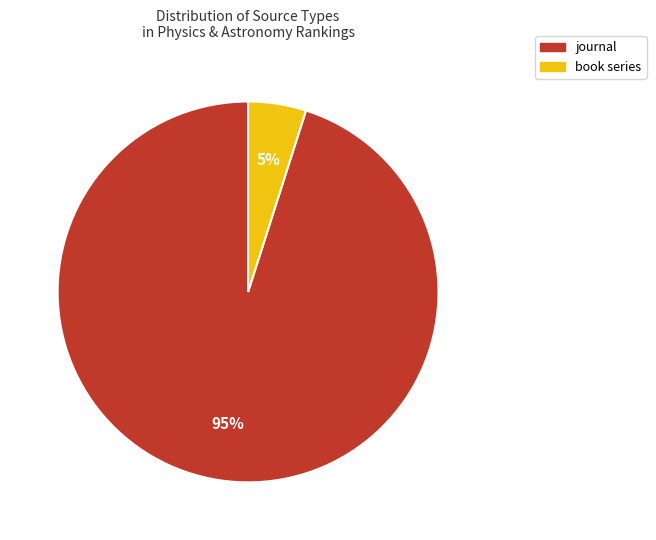

To the nearest percent, what is the combined percentage of journal and book series?

100%